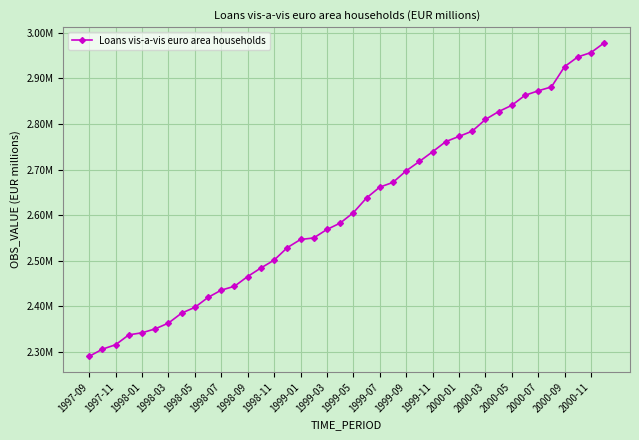

Is this an area chart (filled region under the line)?

No